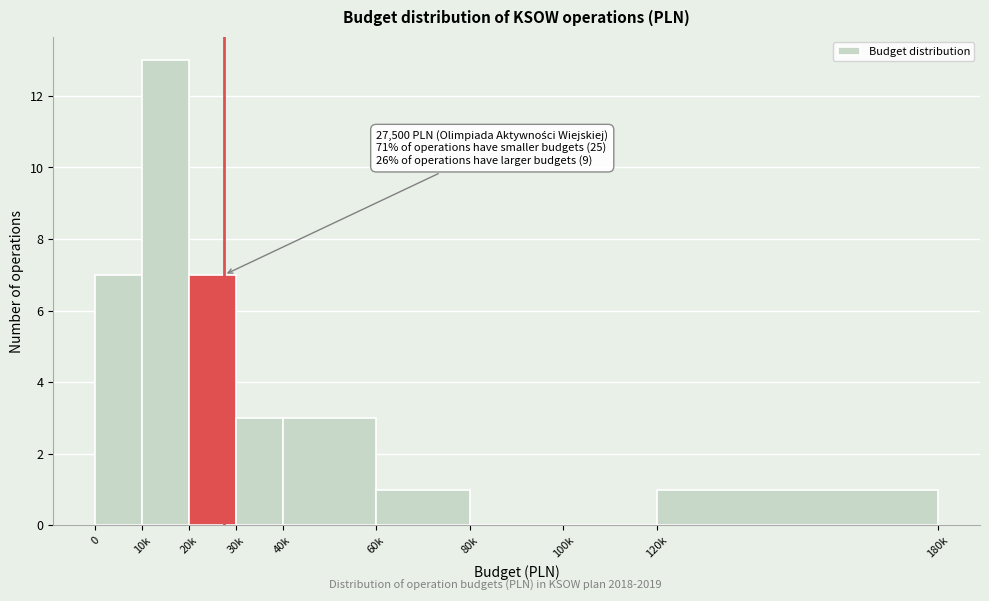

Reading left to right, what are all the values shown in this chart?

0=7	10k=13	20k=7	30k=3	40k=3	60k=1	80k=0	100k=0	120k=1